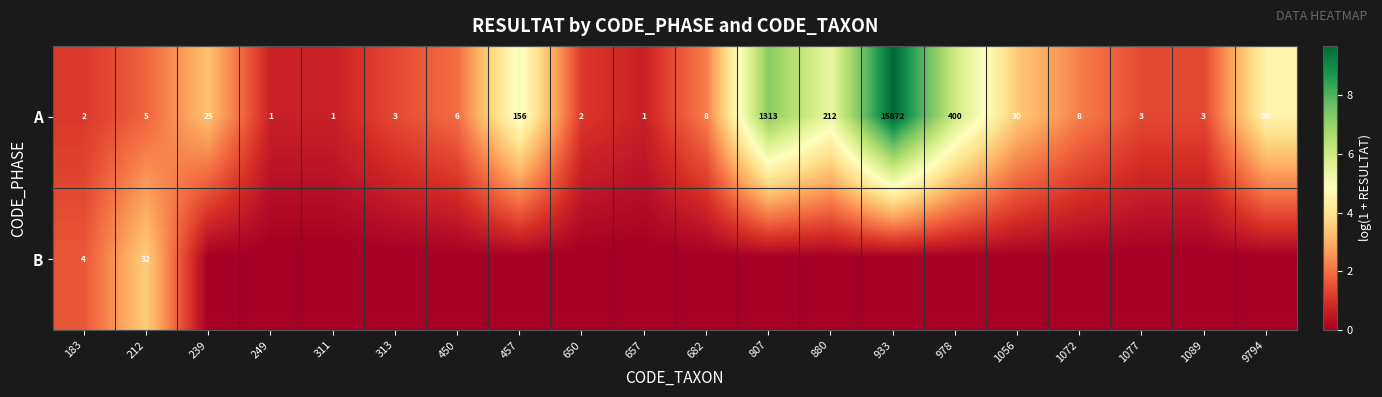

What is the average value of the A series?

907